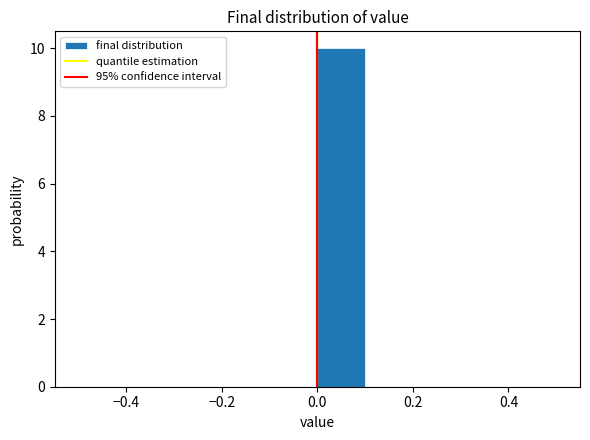

What is the height of the bar covering 0.0 to 0.1 on the x-axis? The values are not printed on the chart, so give them approximately, as read against the axis.

10